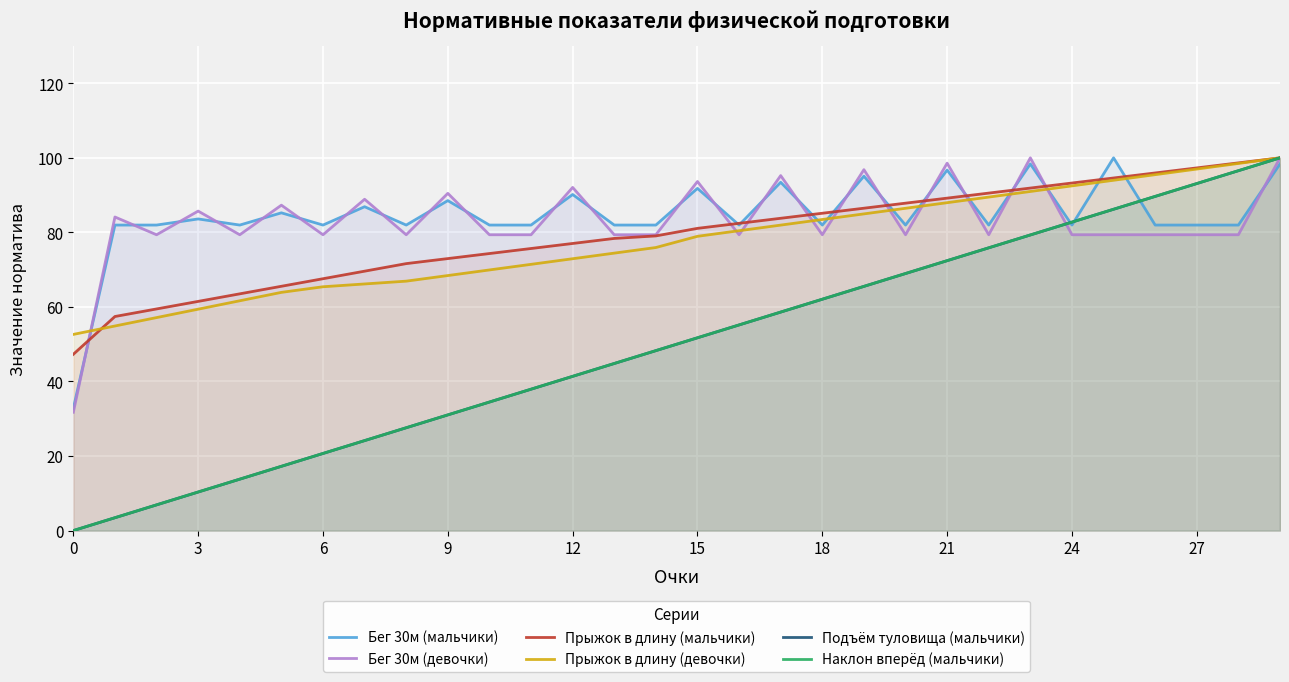

True or false: Наклон вперёд (мальчики) and Прыжок в длину (мальчики) intersect in this chart.

False